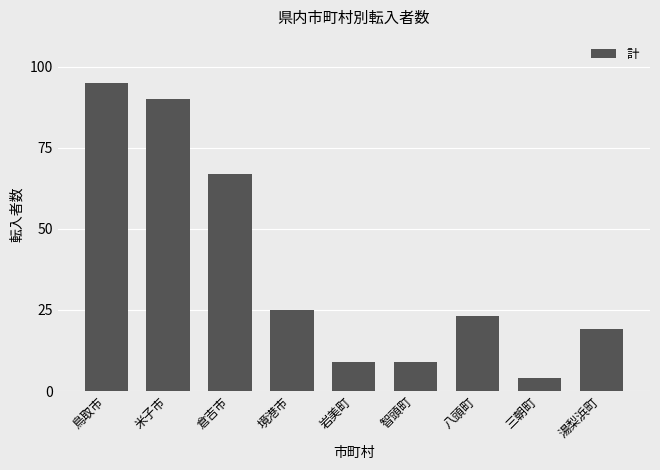

What is the difference between the maximum and second lowest values?

86